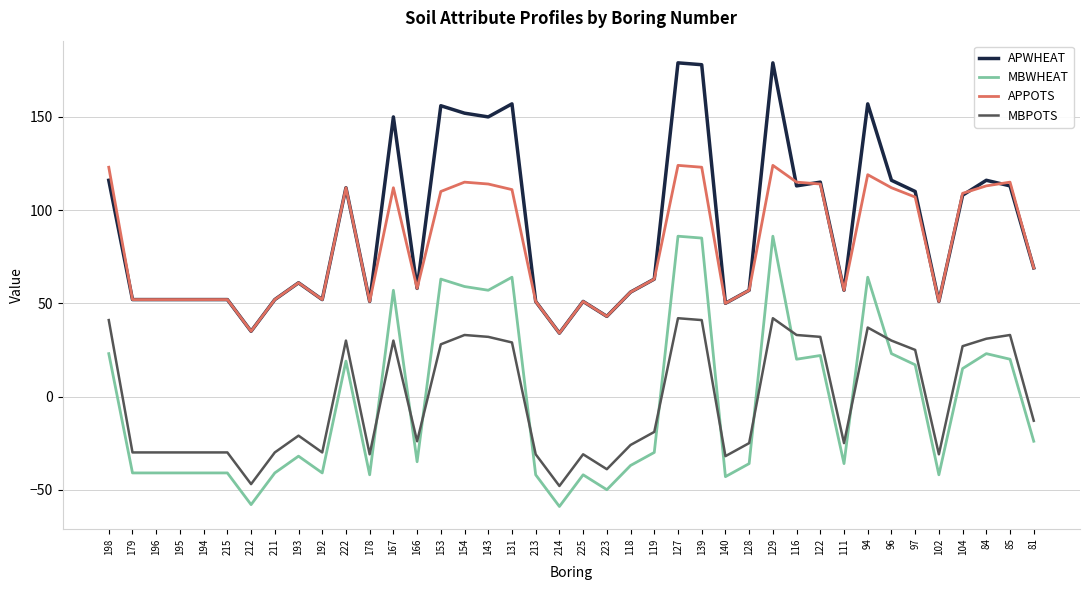

Is it true that APPOTS equals 112 at 222?

True